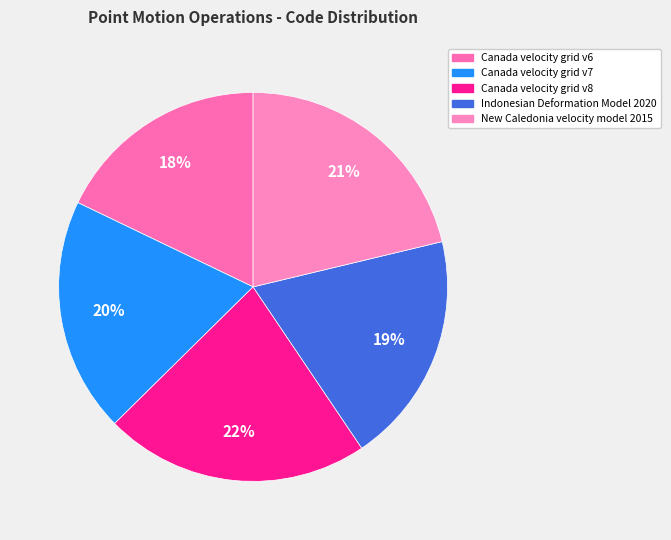

Does Canada velocity grid v8 represent more than half of the total?

No